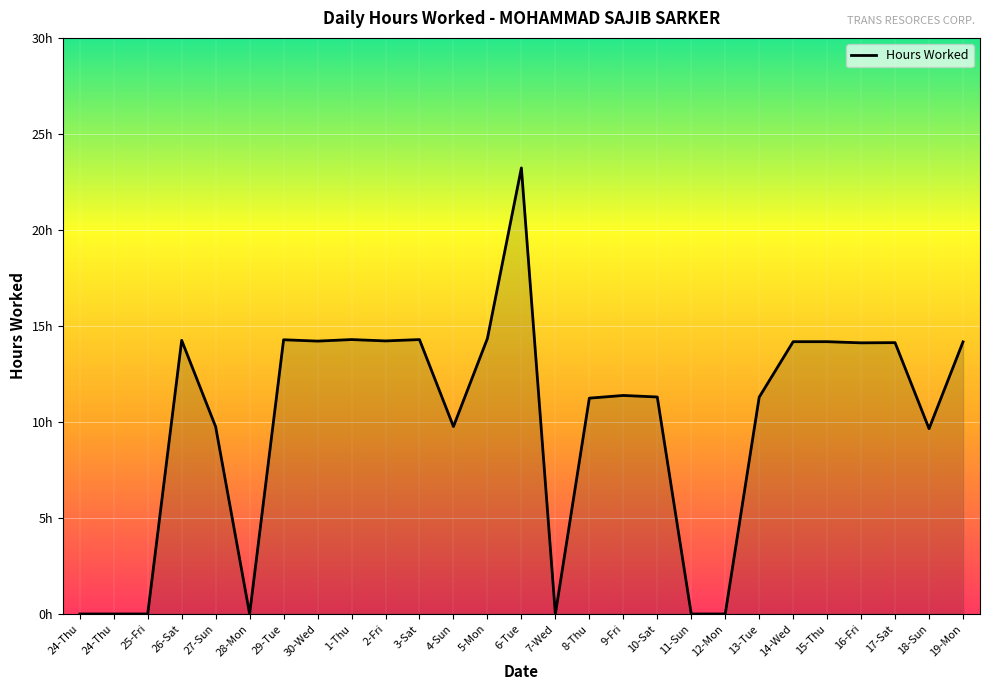

Does the chart have visible grid lines?

Yes